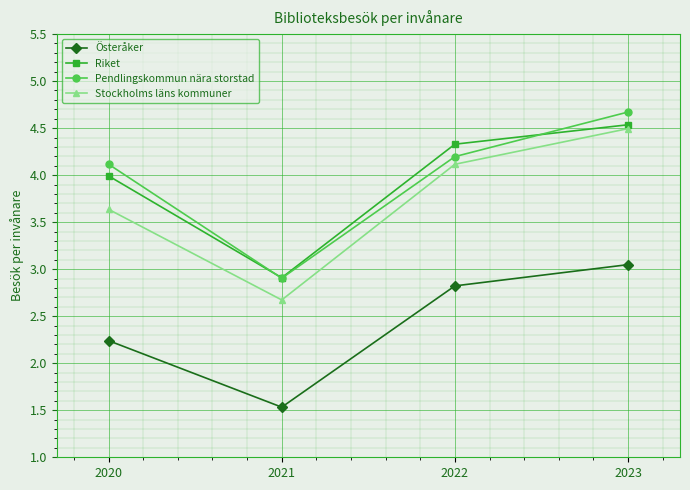

What is the average value of the Pendlingskommun nära storstad series?

4.0